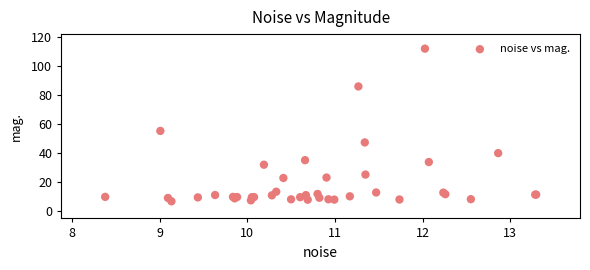

What Y value in the scatter plot is closest to 59?

55.2